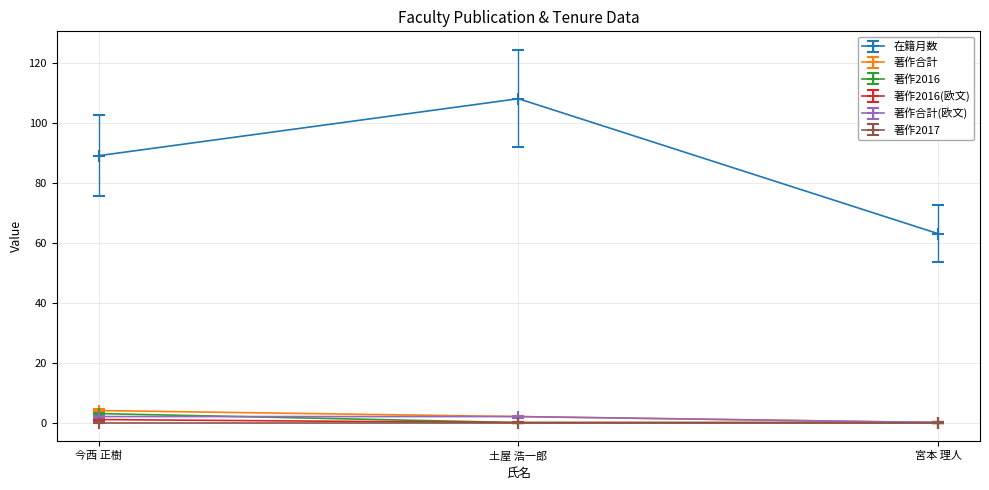

Does the chart display data point markers on the line(s)?

Yes